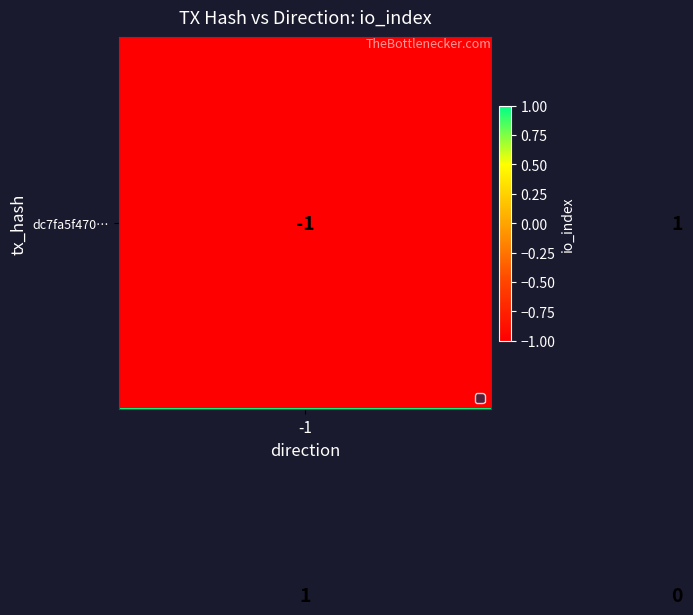

What is the smallest value displayed?

-1